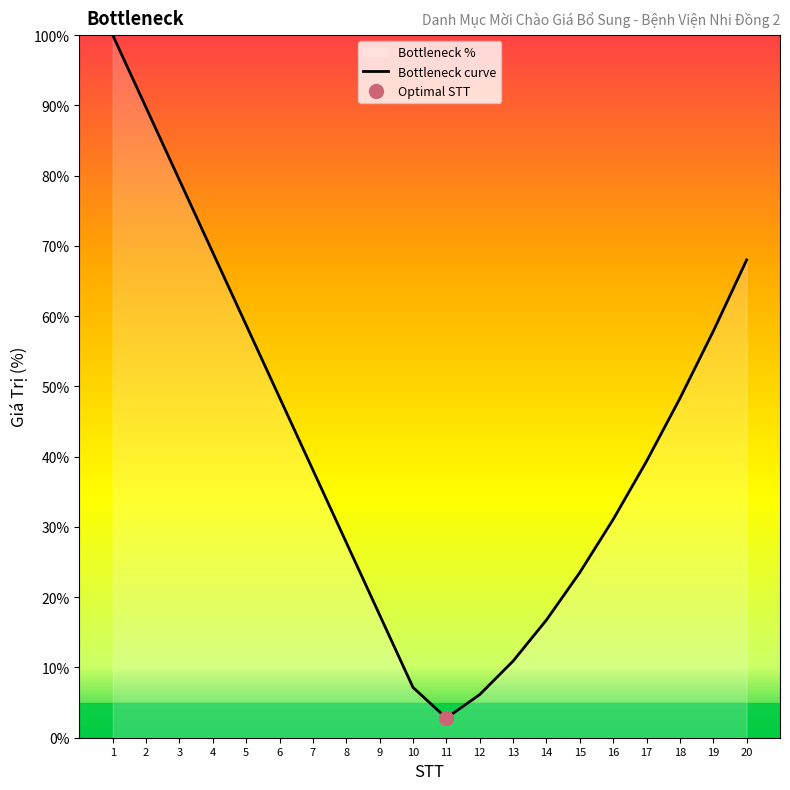

Where is the first local minimum?

11